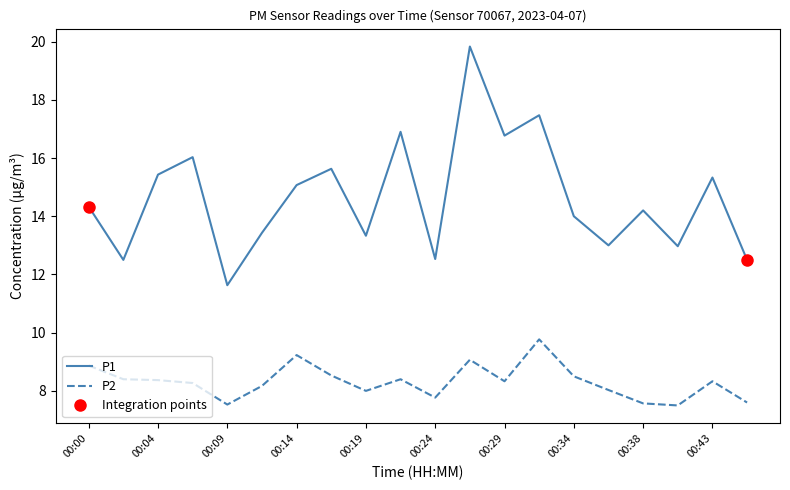

What is the maximum value for P2?

9.8